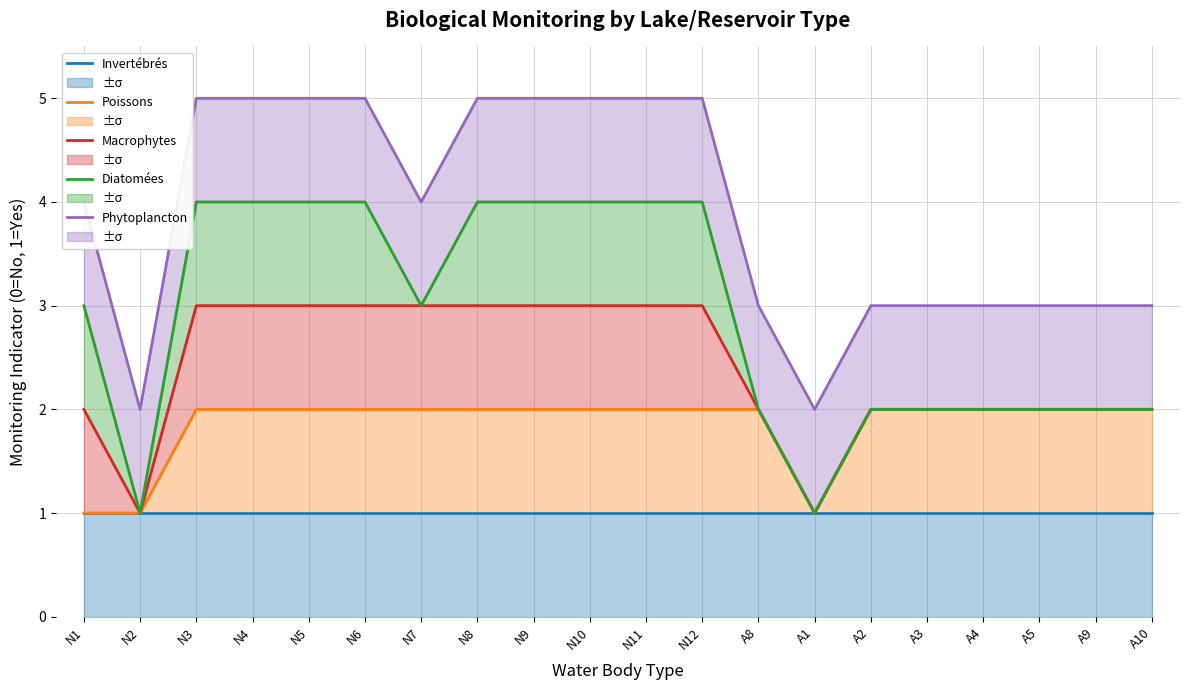

Is it true that Diatomées equals 3 at N11?

False